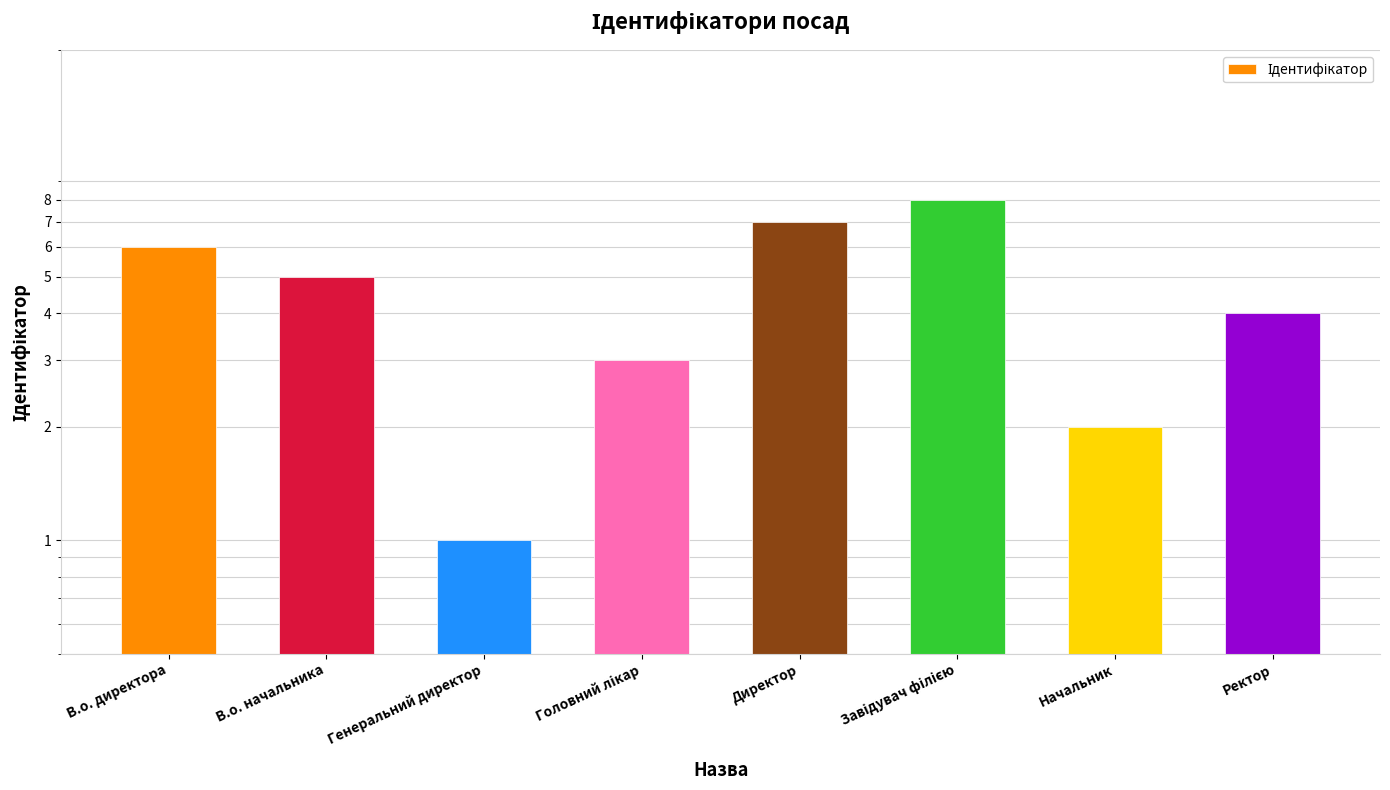

What is the label of the 1st bar from the right?

Ректор